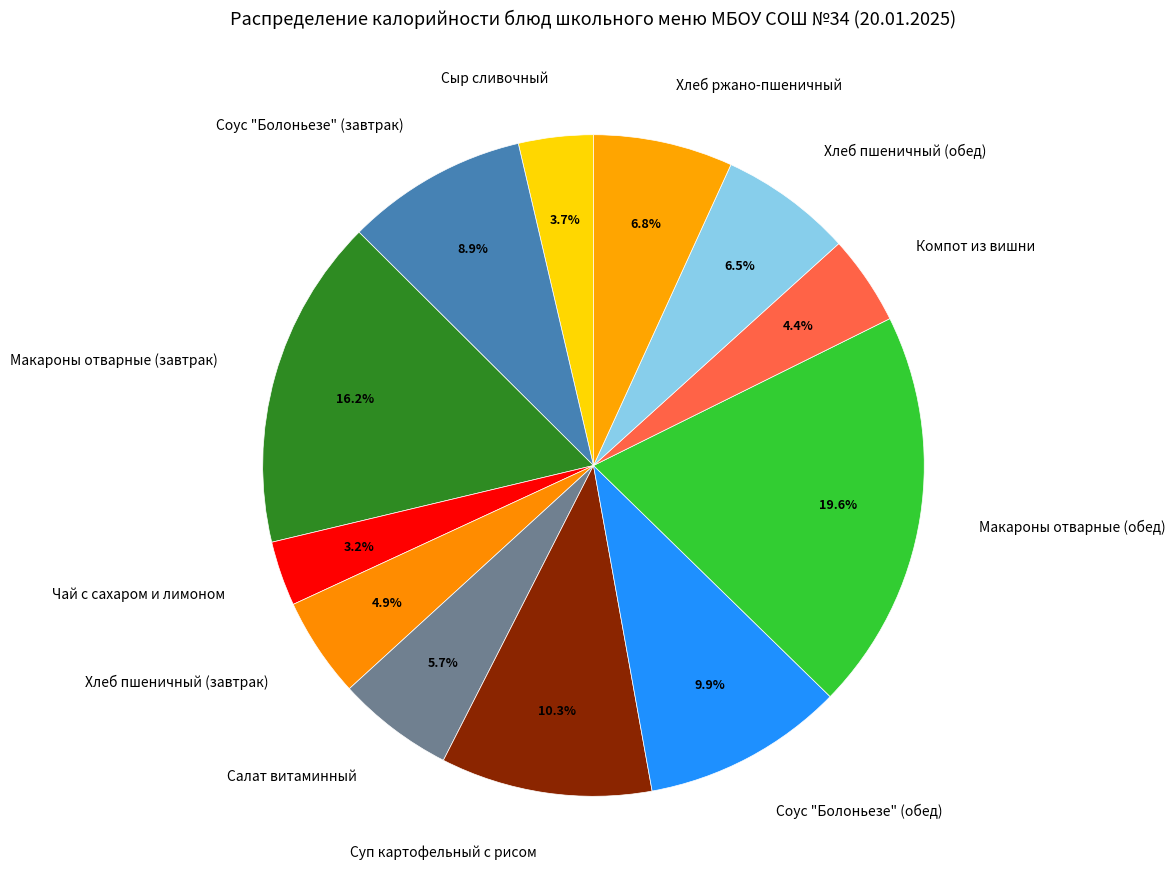

The Салат витаминный slice represents 6% of the pie. True or false?

True